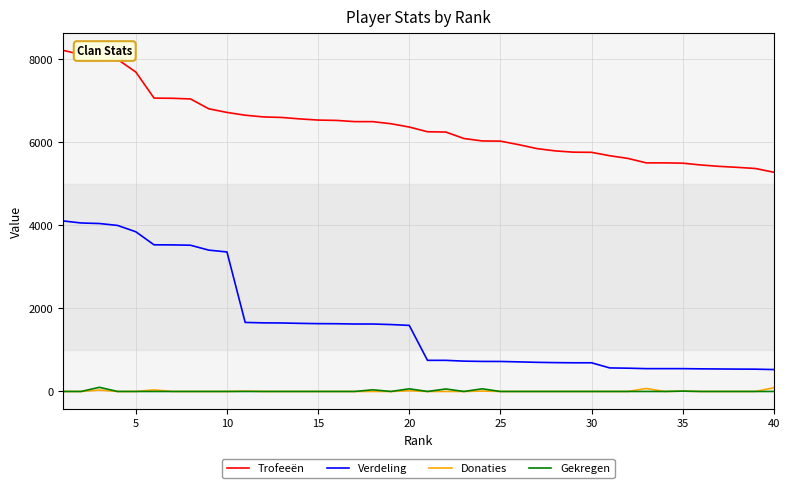

What are all the series names shown in the legend?

Trofeeën, Verdeling, Donaties, Gekregen